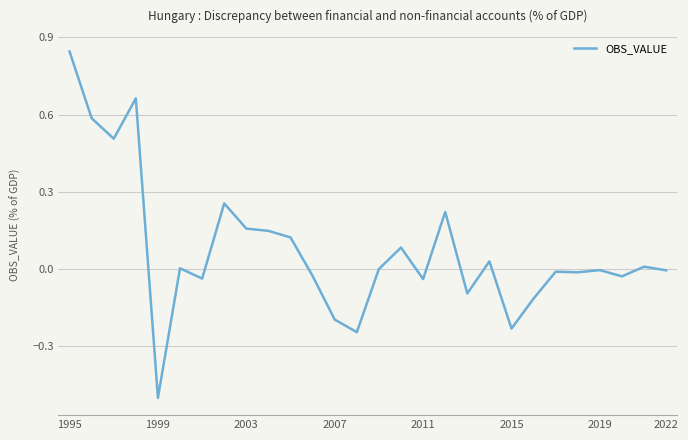

What is the smallest value displayed?

-0.5